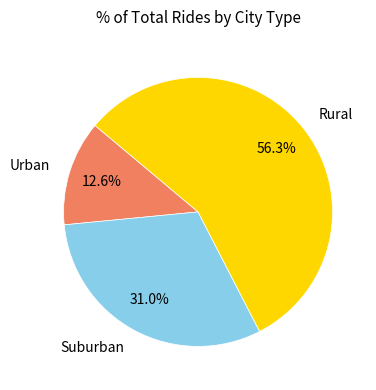

Is there a majority slice in this chart?

Yes